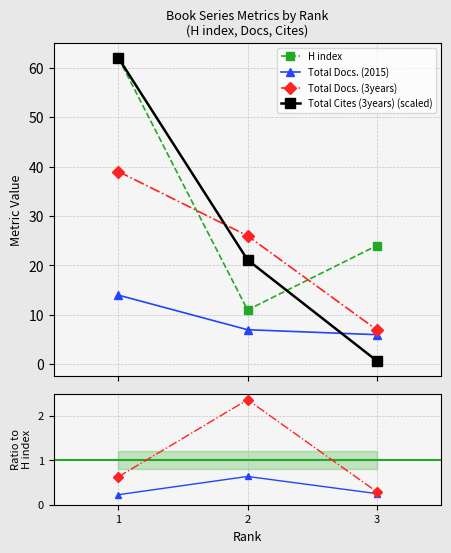

At which category does the chart reach its peak across all series?

1